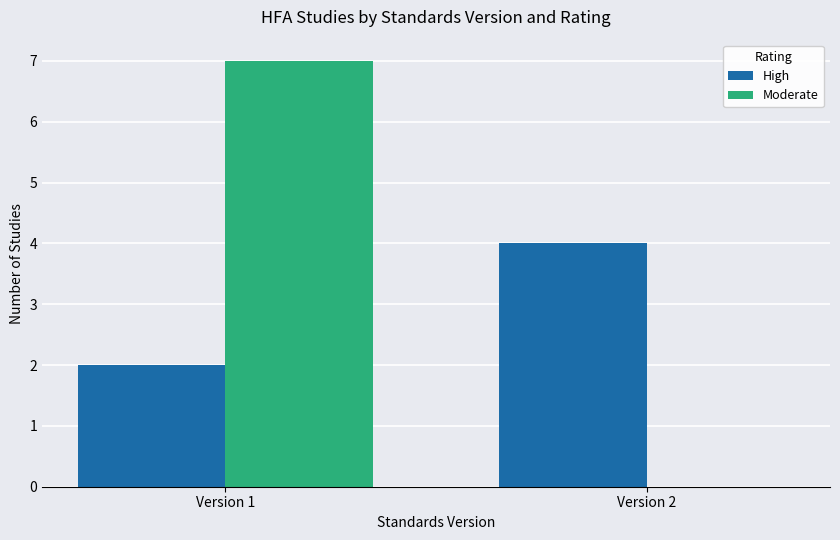

What is the total value across all series at Version 1?

9